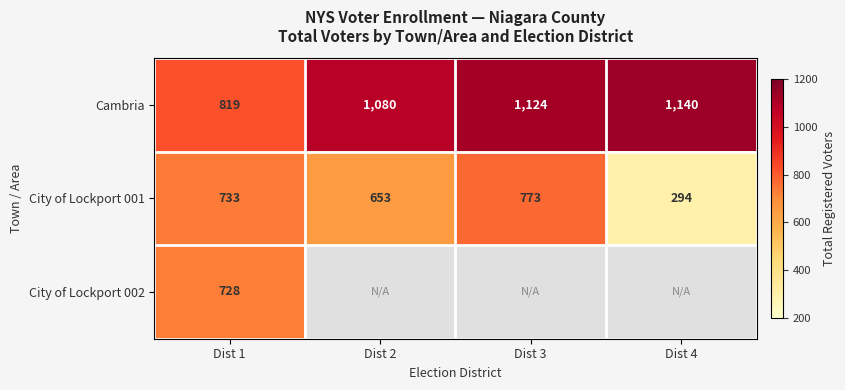

What is the smallest value displayed?

294.0